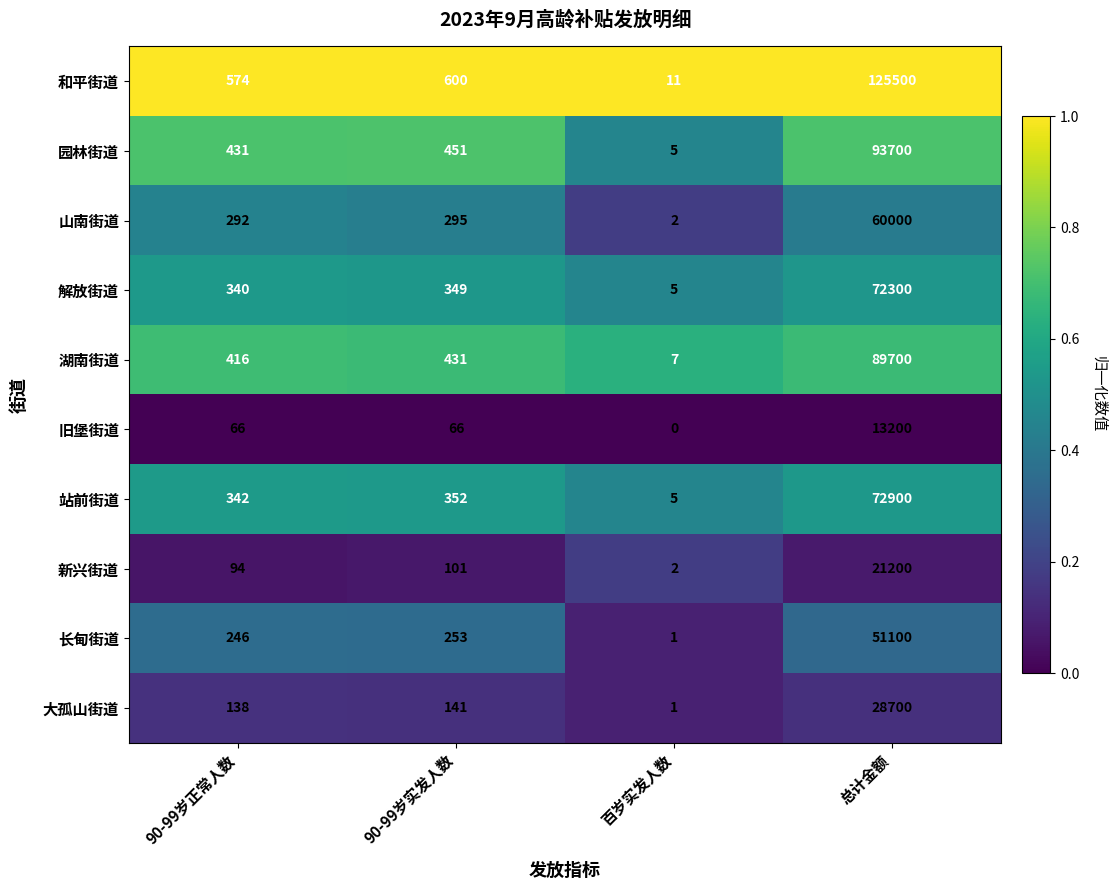

Which category has the lowest value across all series?

百岁实发人数